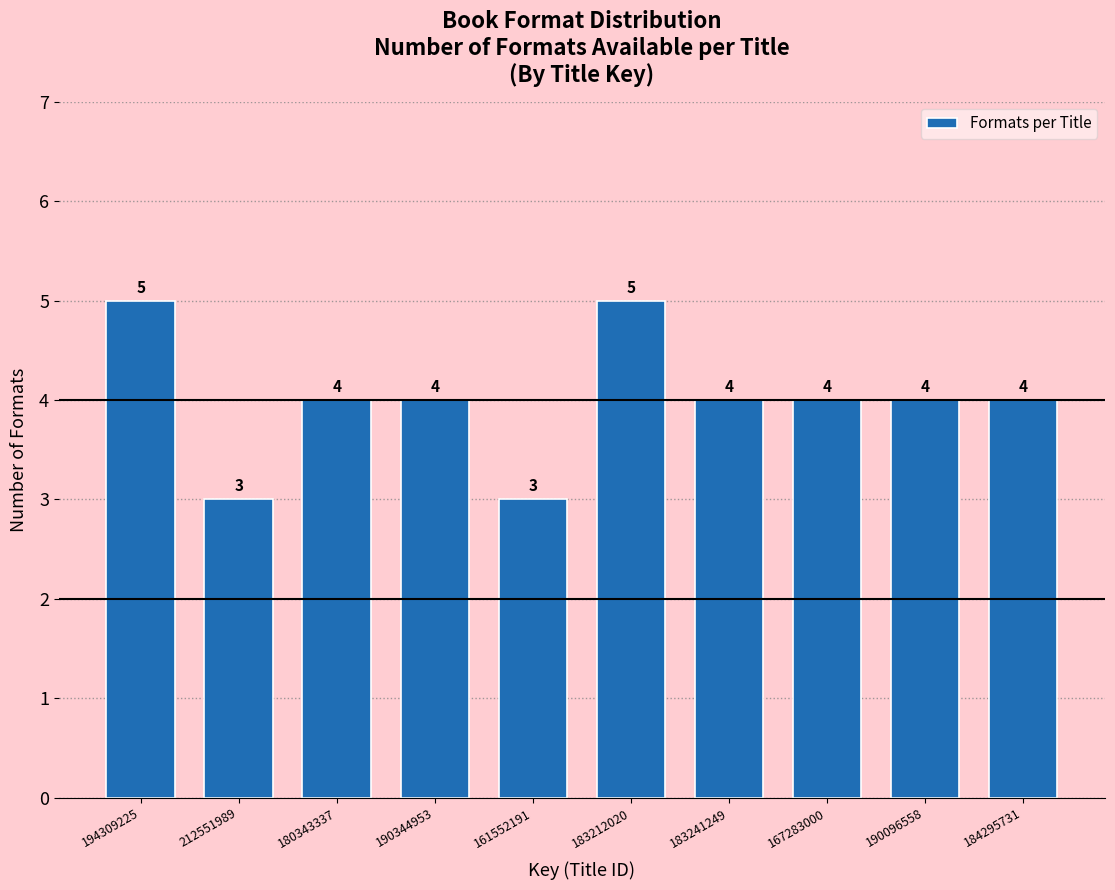

Reading left to right, extract all data points from this chart.

194309225=5	212551989=3	180343337=4	190344953=4	161552191=3	183212020=5	183241249=4	167283000=4	190096558=4	184295731=4